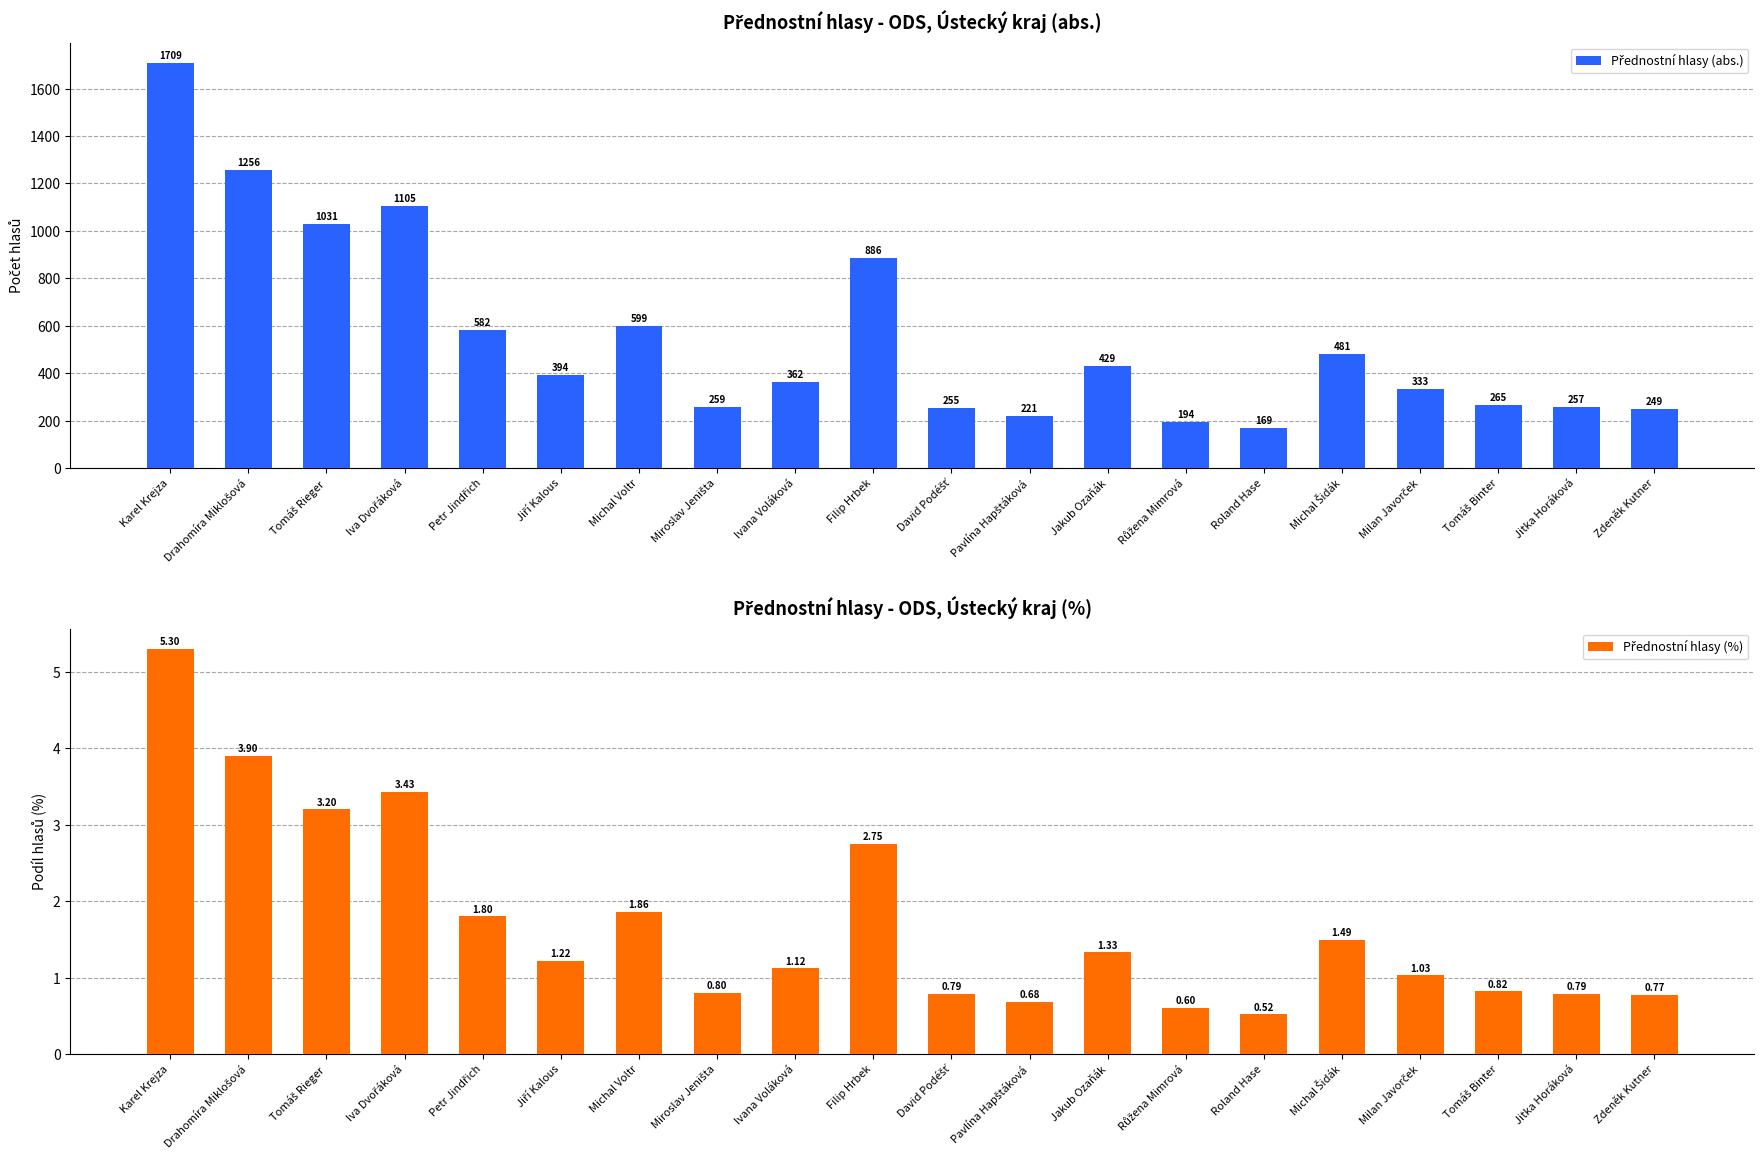

What is the difference between the second highest and minimum values in the Přednostní hlasy (%) series?

3.4